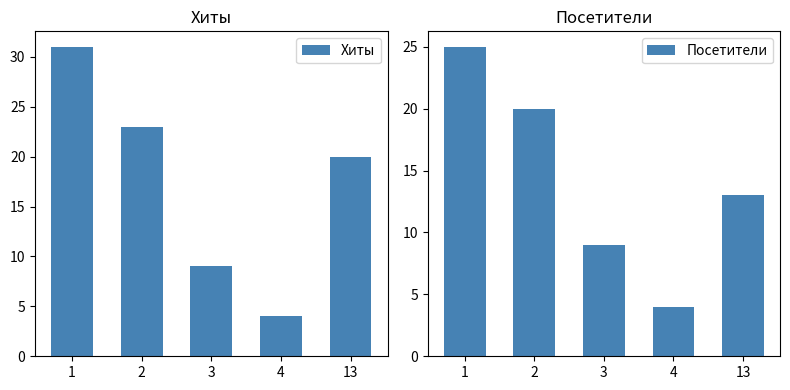

Which series has the largest range (max minus min)?

Хиты